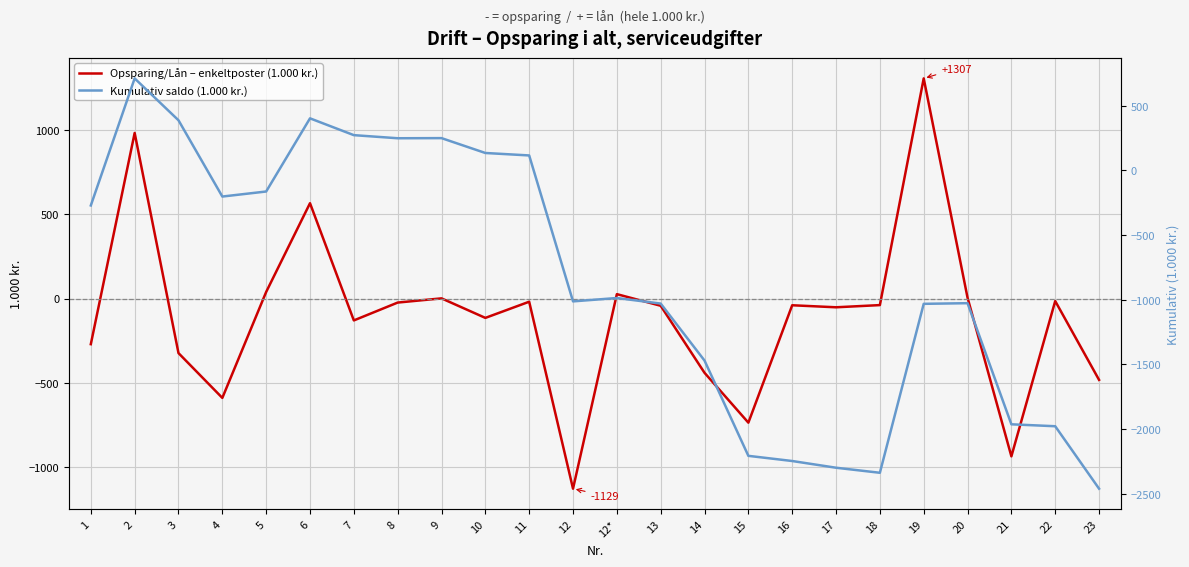

What is the total value across all series at 5?

-124